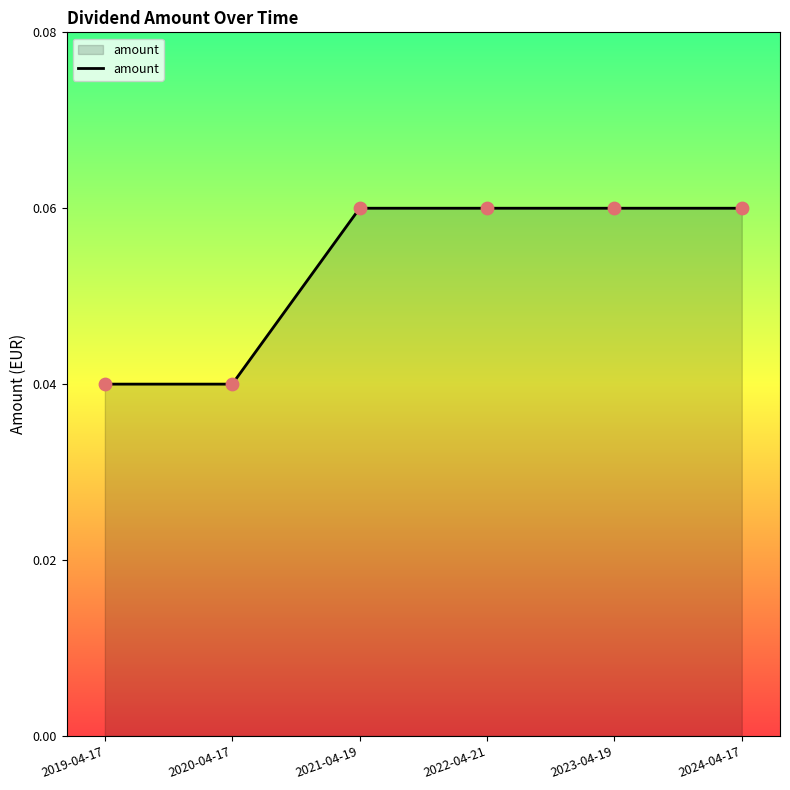

What is the sum of all values?

0.3